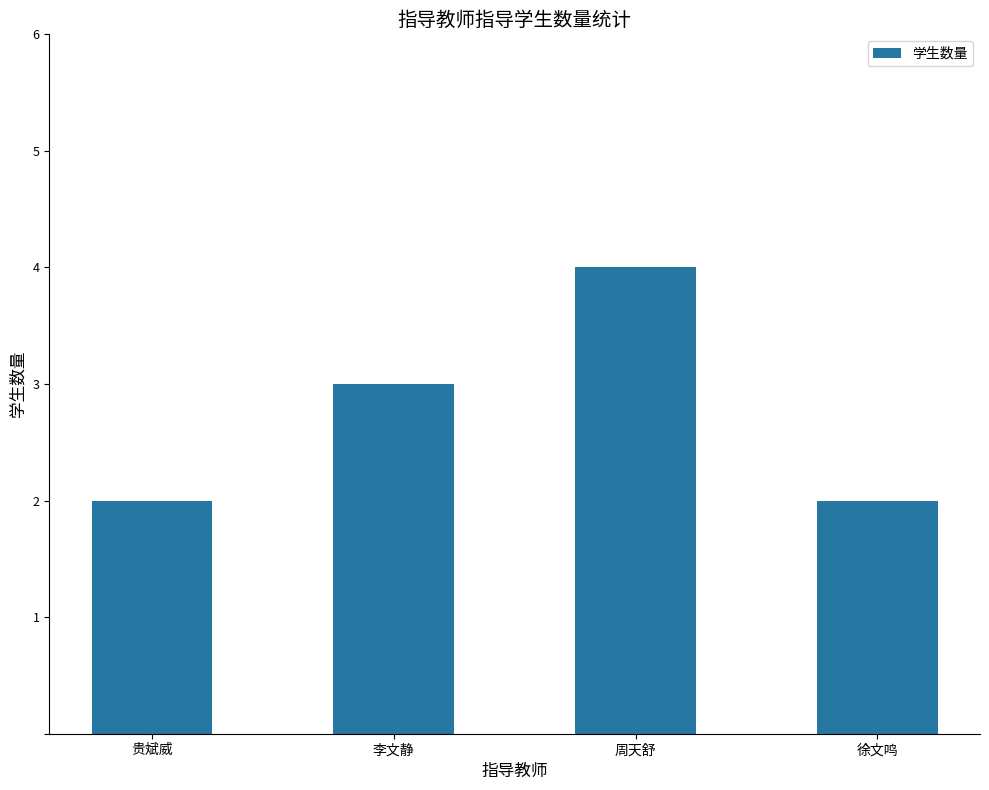

What value does the data have at 贵斌威?

2